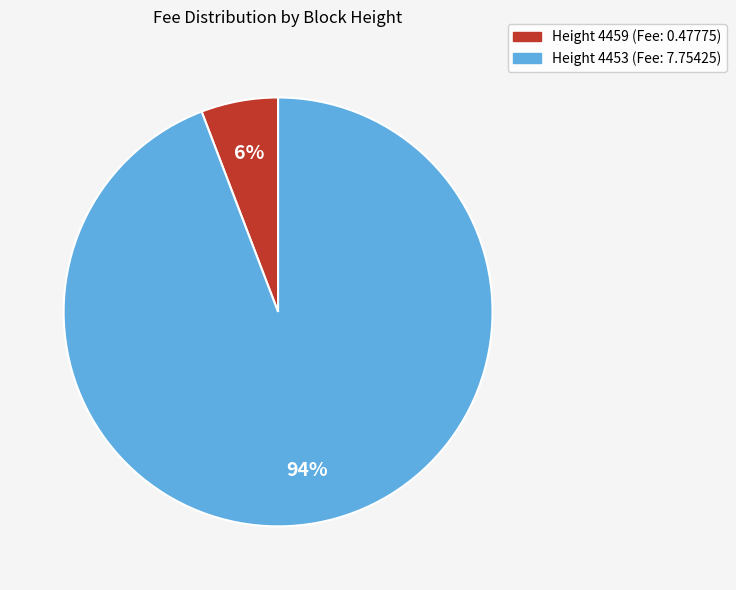

Does any single category account for the majority?

Yes